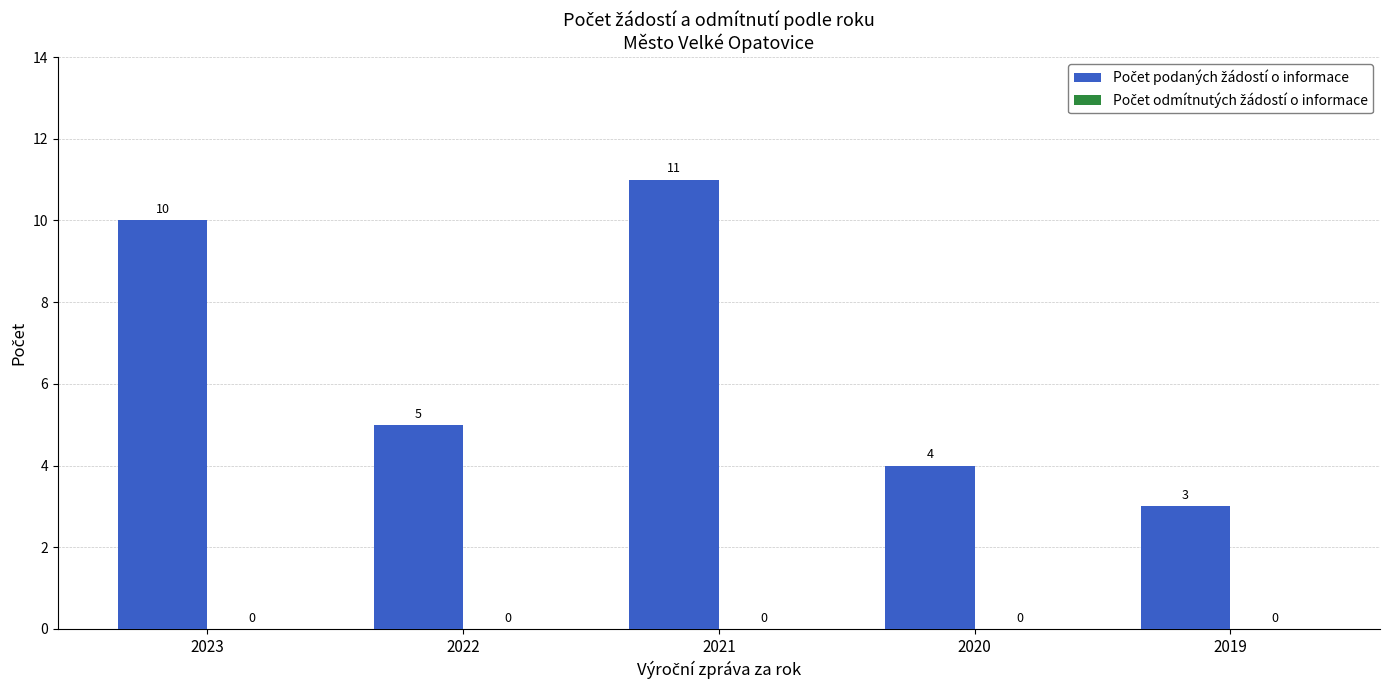

Count the values in the range 4 to 10.

3